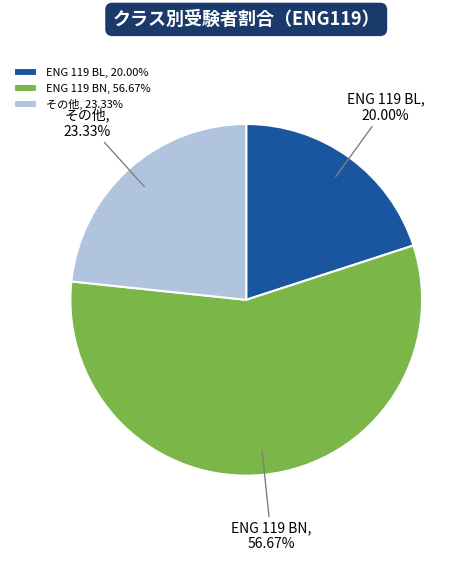

Combined, what portion of the pie is ENG 119 BL and ENG 119 BN?

76.7%